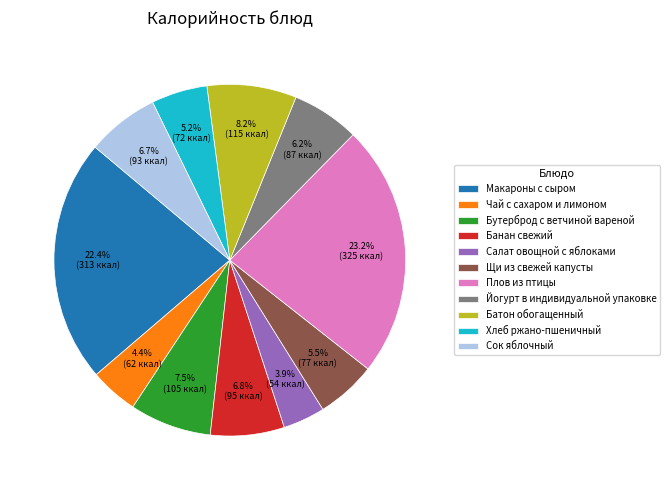

What percentage do Бутерброд с ветчиной вареной and Батон обогащенный together represent?

15.7%